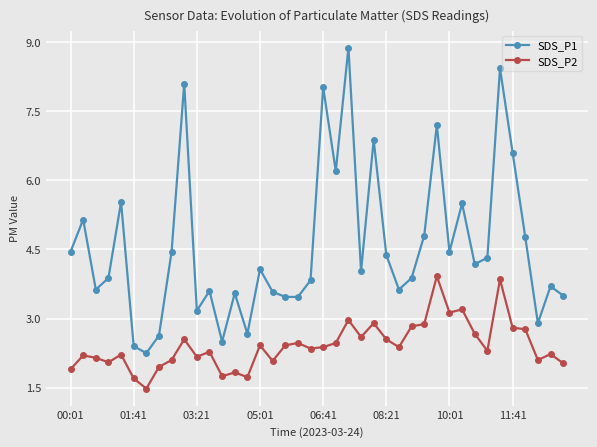

True or false: SDS_P1 and SDS_P2 intersect in this chart.

False